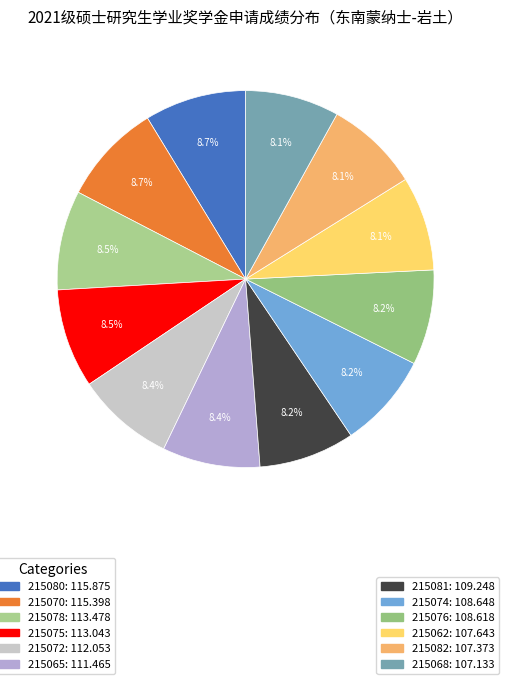

How many slices are in this pie chart?

12